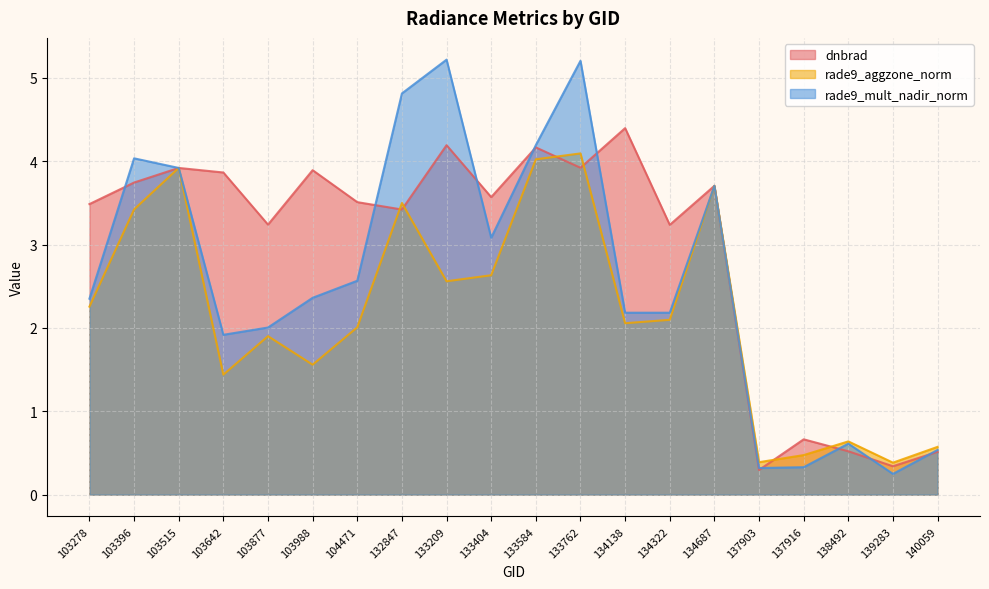

What is the difference between the dnbrad values at 134322 and 134687?

0.5